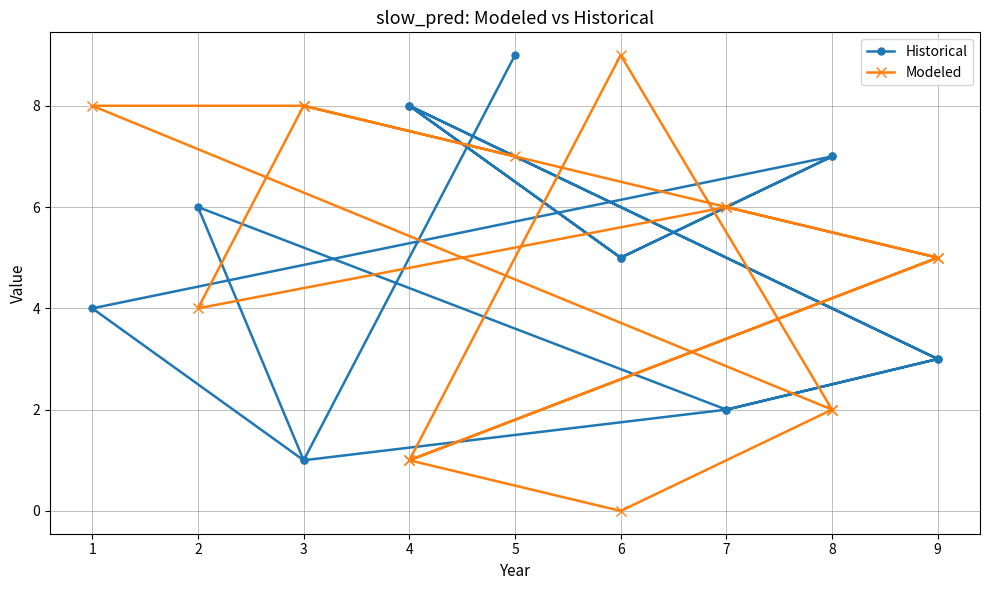

Where is the first local minimum for Historical?

6